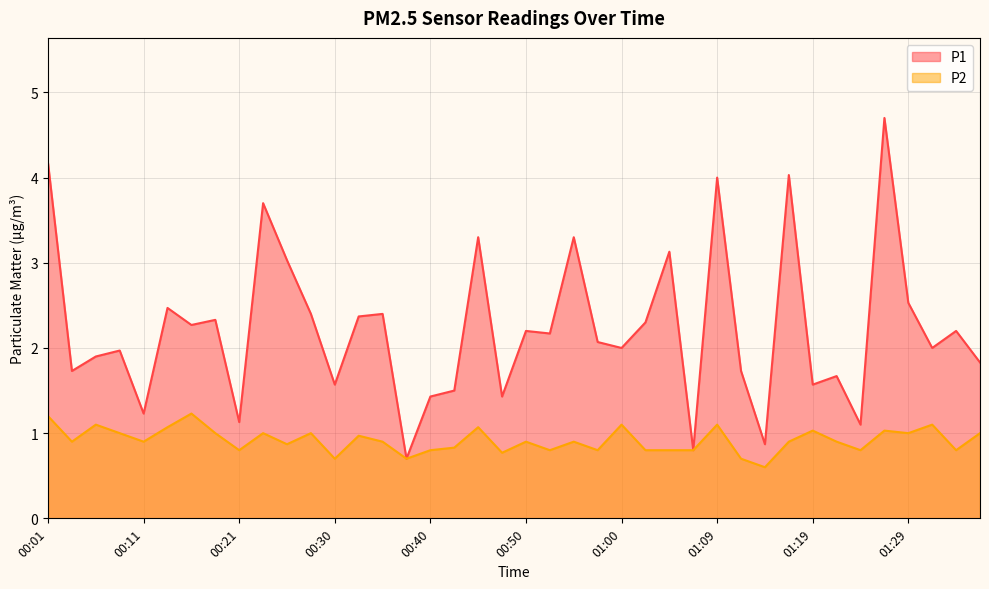

True or false: P1 and P2 cross at least once.

False